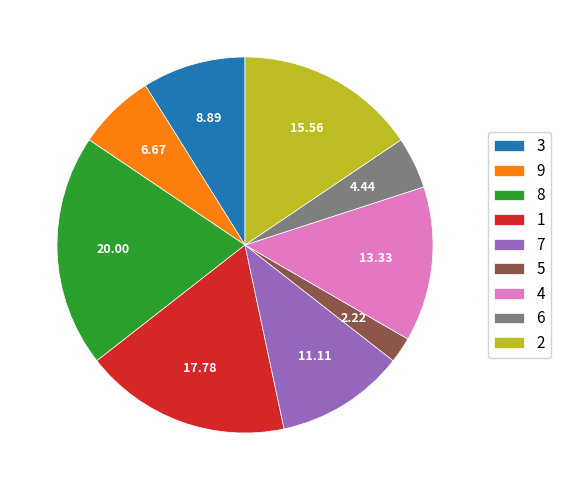

The 6 slice represents 15% of the pie. True or false?

False